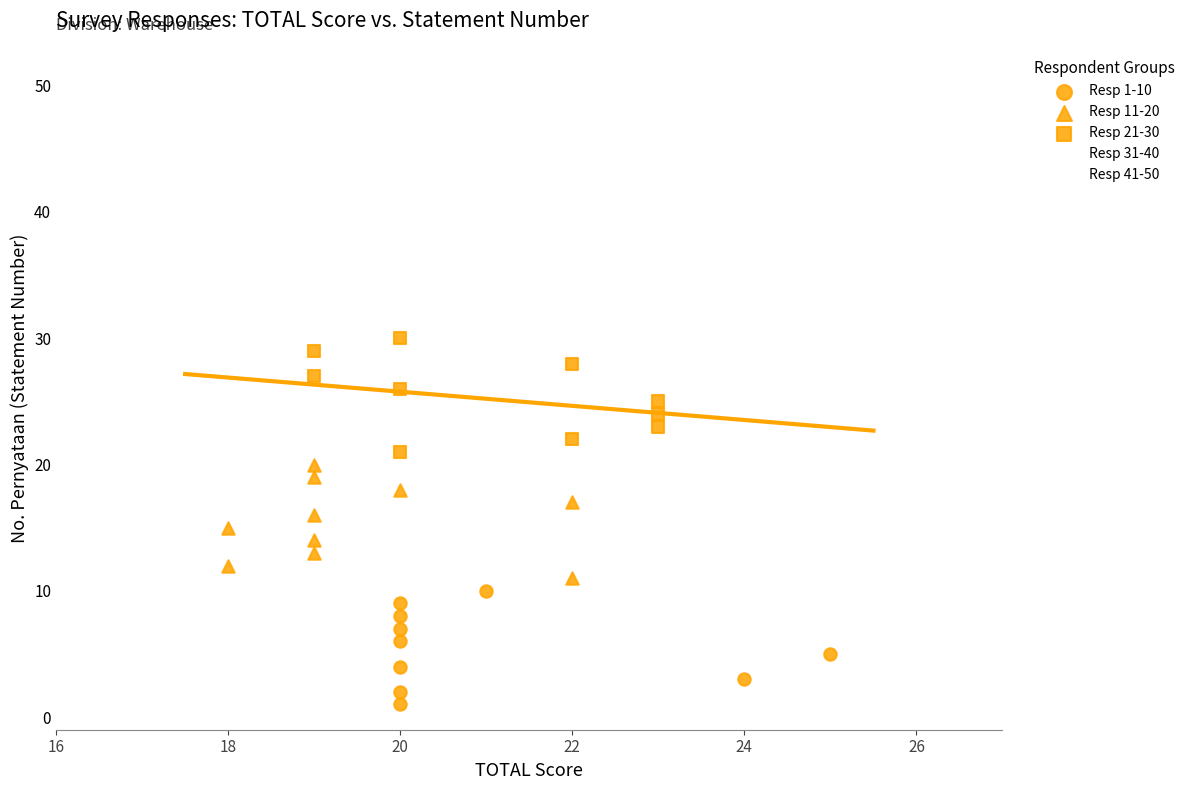

Which series reaches the minimum Y coordinate?

Resp 1-10